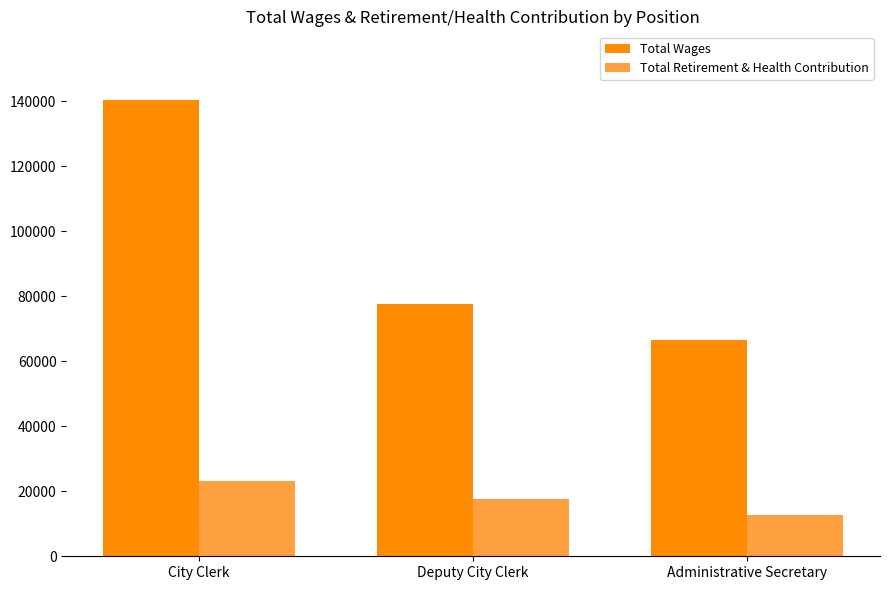

What are all the series names shown in the legend?

Total Wages, Total Retirement & Health Contribution